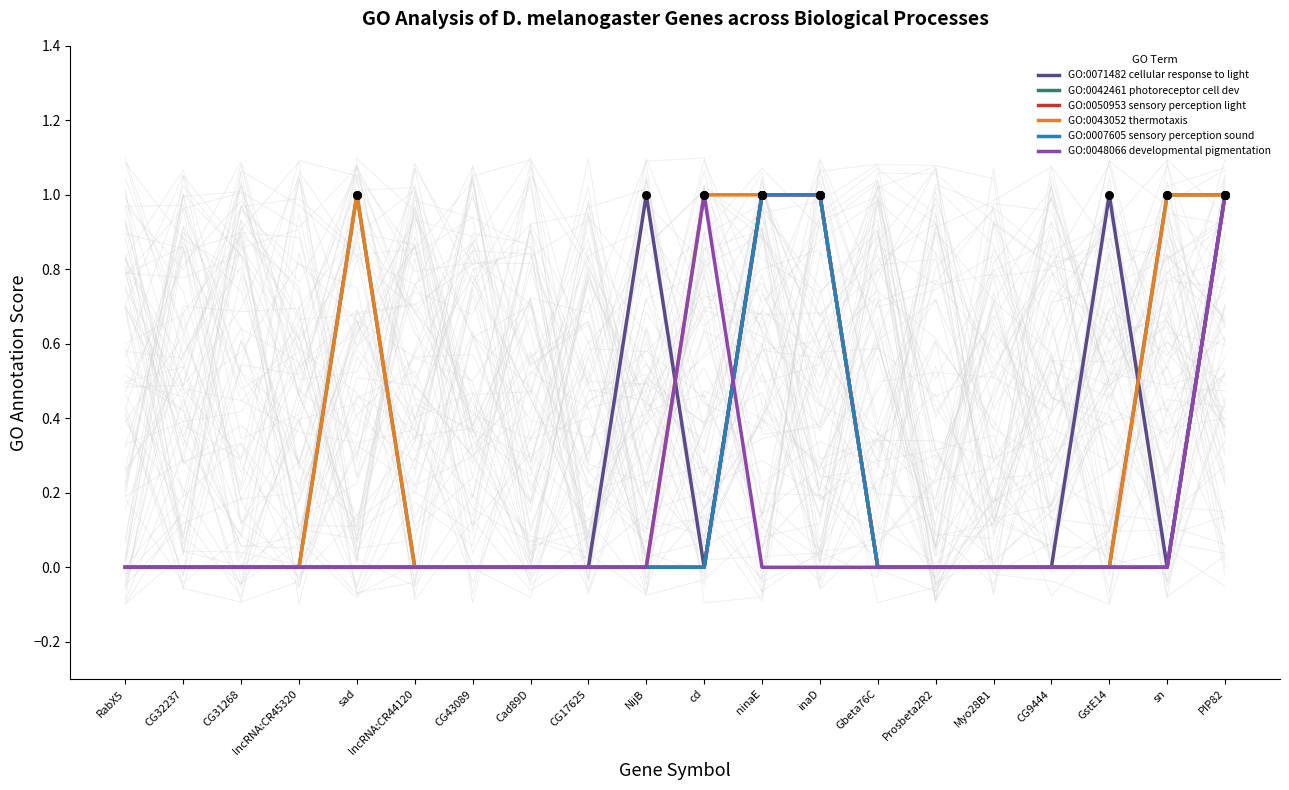

Which series has the largest Y range (max minus min)?

GO:0071482 cellular response to light